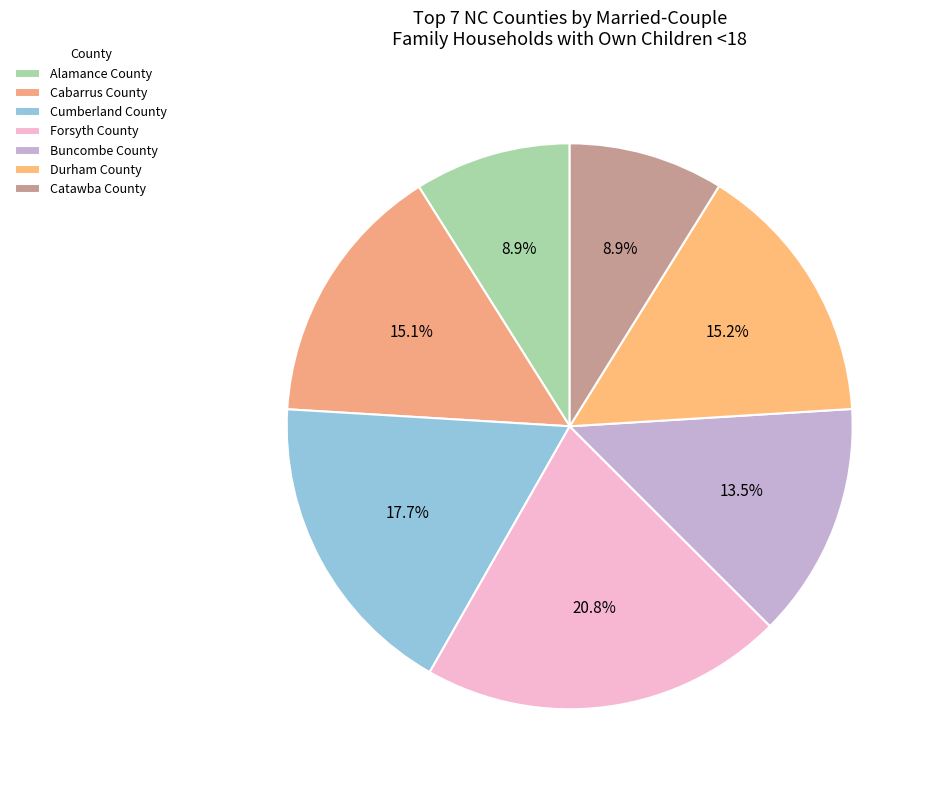

To the nearest percent, what is the difference between the Cabarrus County and Alamance County slice percentages?

6%